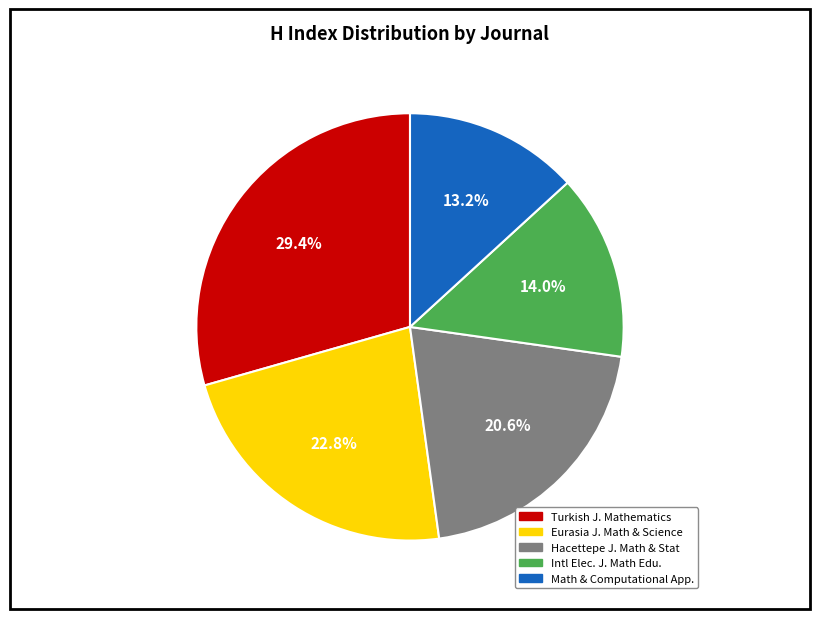

Does any single category account for the majority?

No